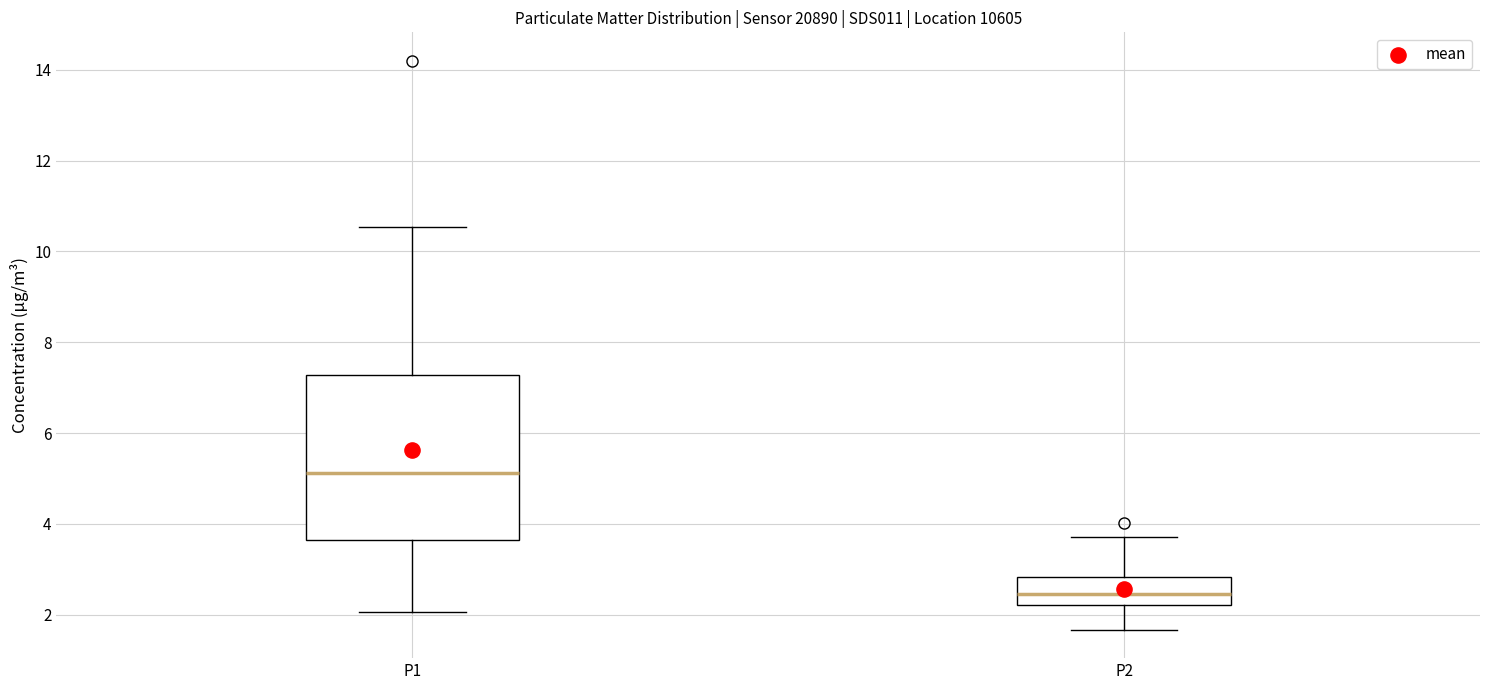

Where does the upper whisker of the box for P1 end on the y-axis? The values are not printed on the chart, so give them approximately, as read against the axis.

10.6